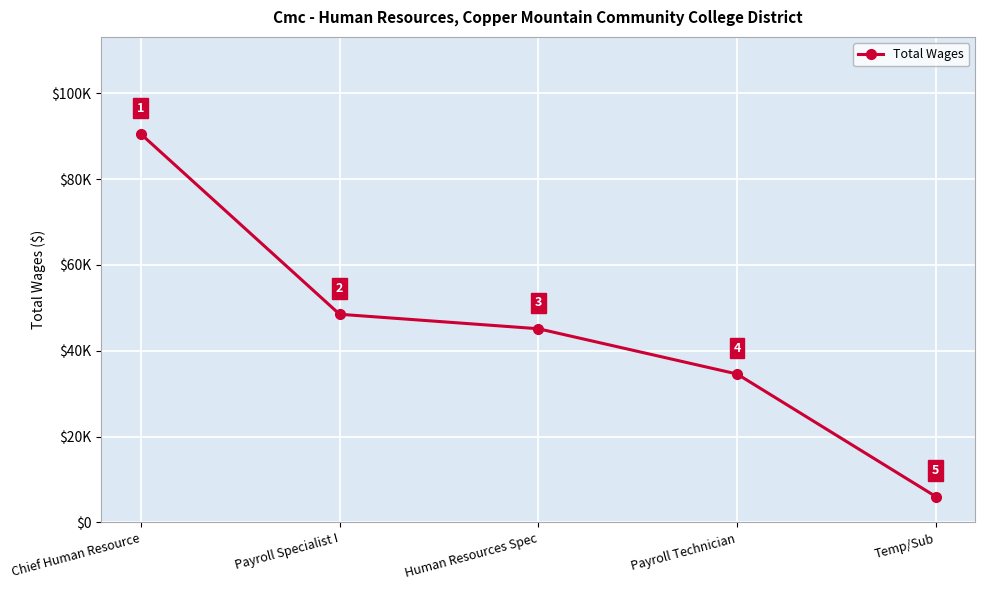

What is the maximum value shown in the chart?

90498